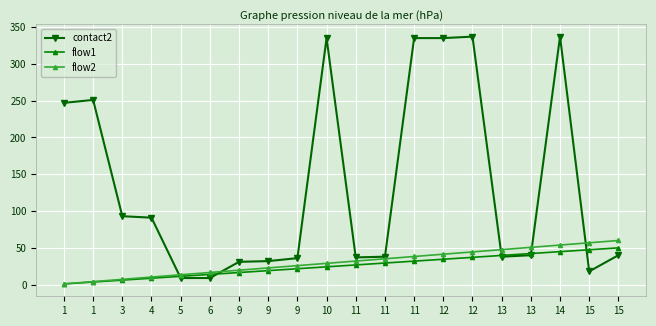

Is it true that flow1 equals 1.5 at 1?

False